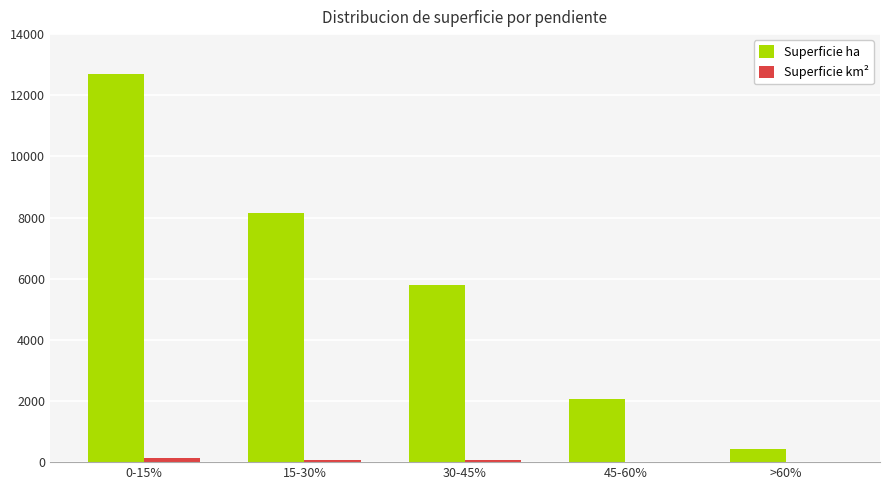

Which series has the largest total across all categories?

Superficie ha